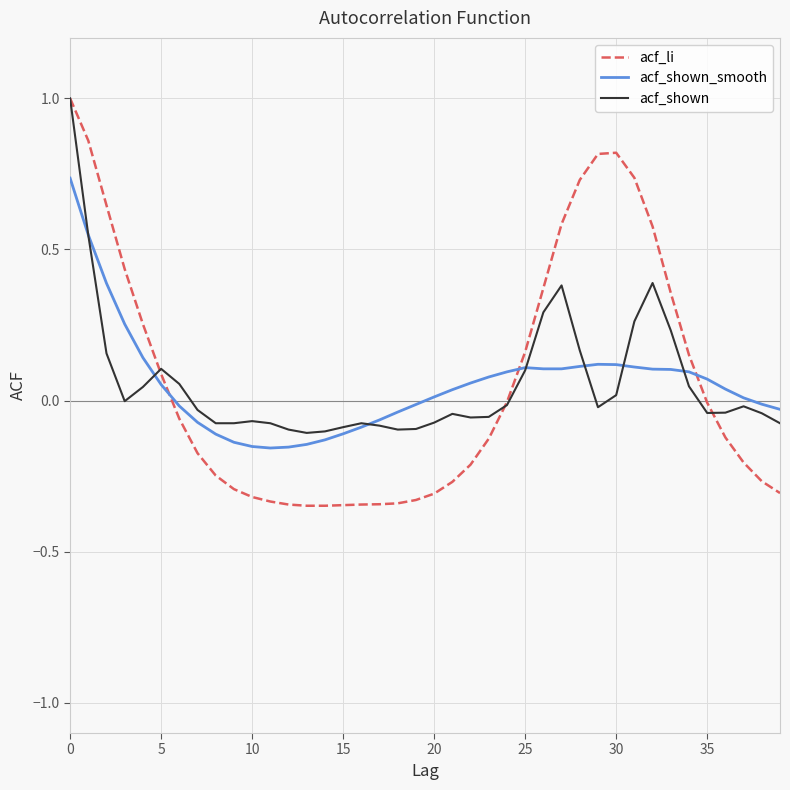

Which series has the widest spread of values?

acf_li